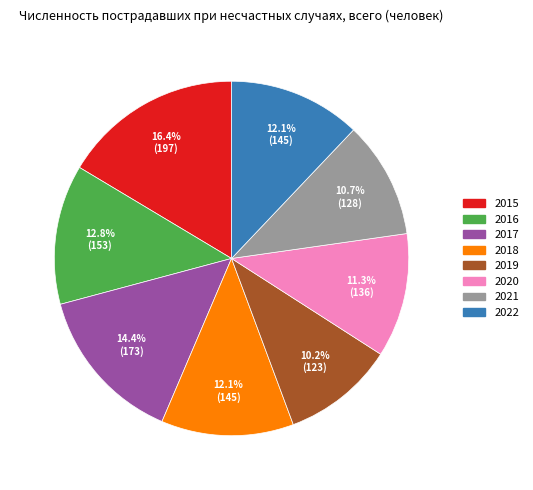

To the nearest percent, what is the average slice percentage?

12%